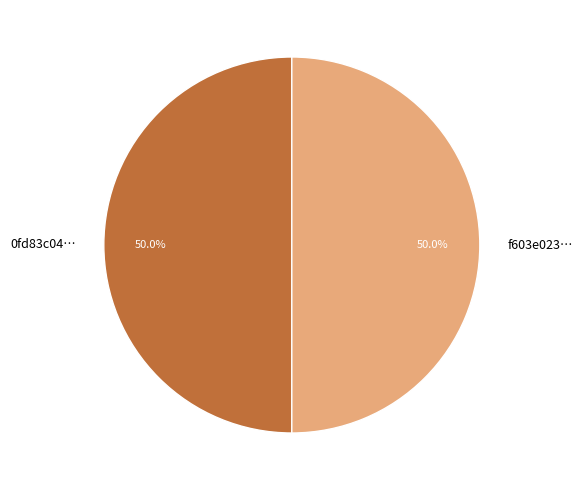

What is the ratio of the value at f603e023… to the value at 0fd83c04…?

1.0